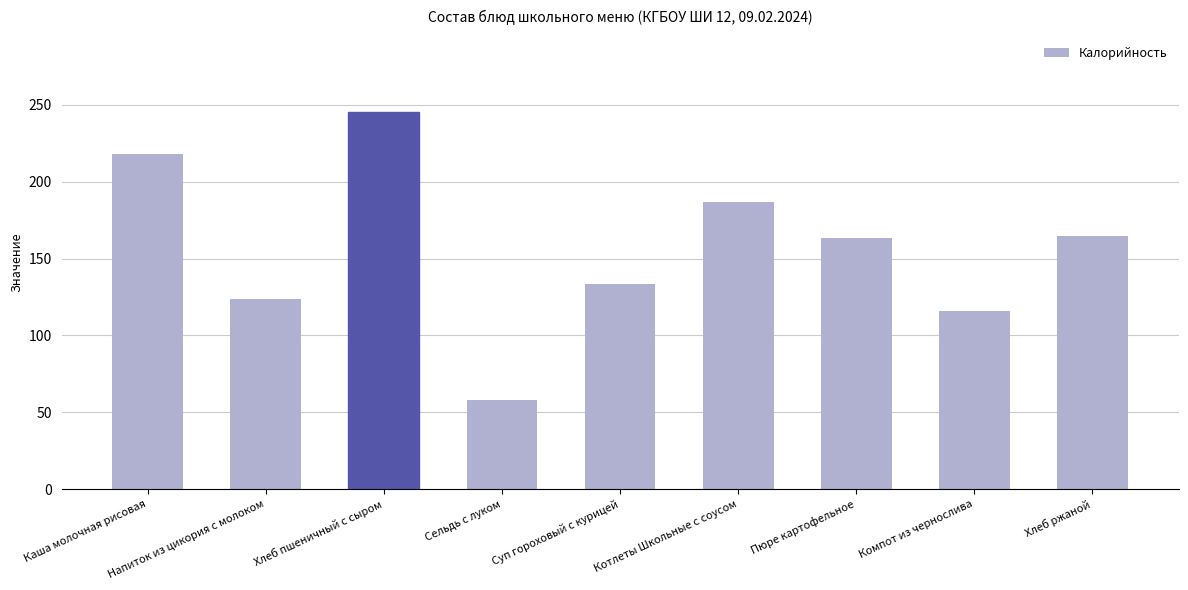

How many categories are shown in the chart?

9